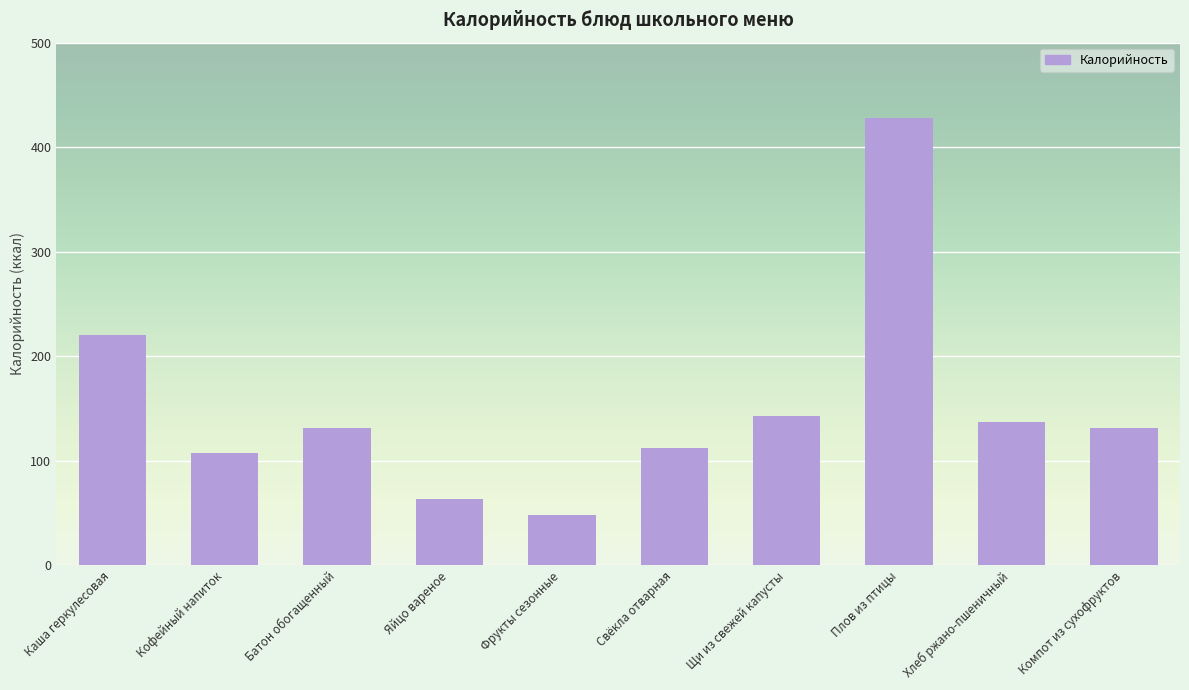

The chart shows a value of 47.7 at Фрукты сезонные. True or false?

True